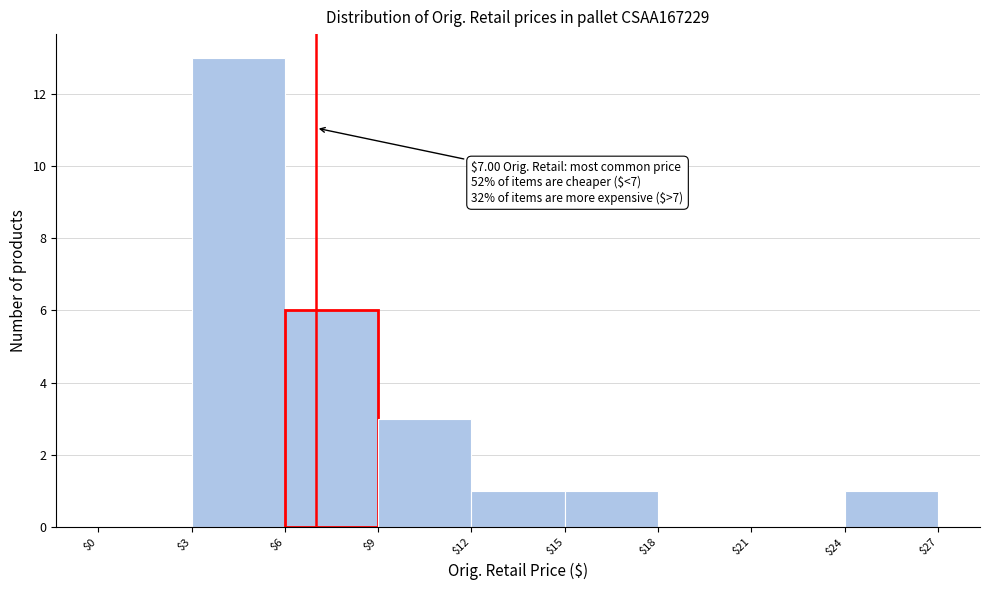

Which range on the x-axis has the tallest bar?

$3 to $6